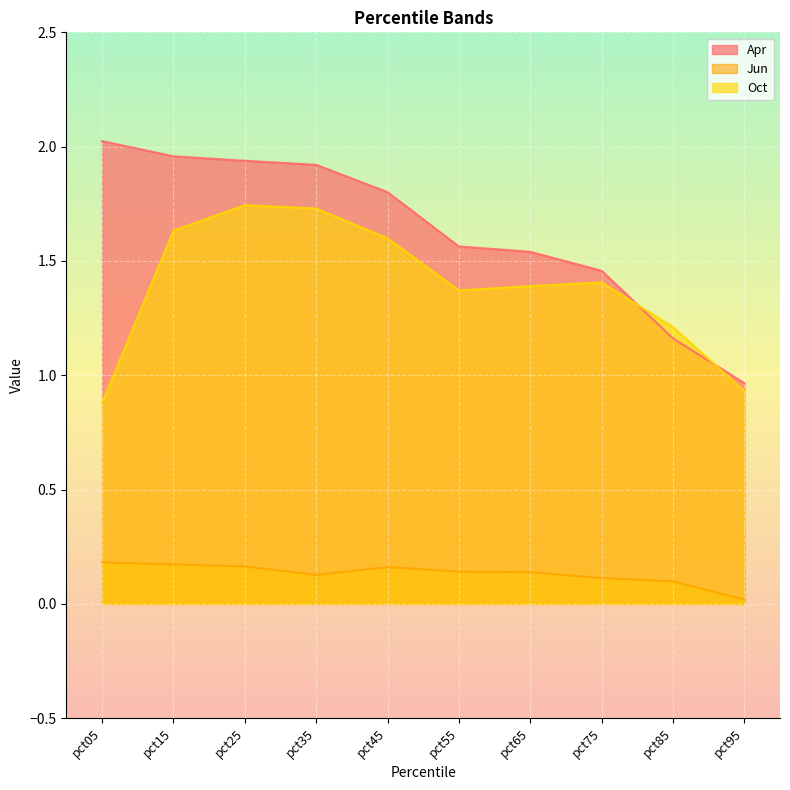

What is the value of the Apr point at the 10th from the left?

1.0